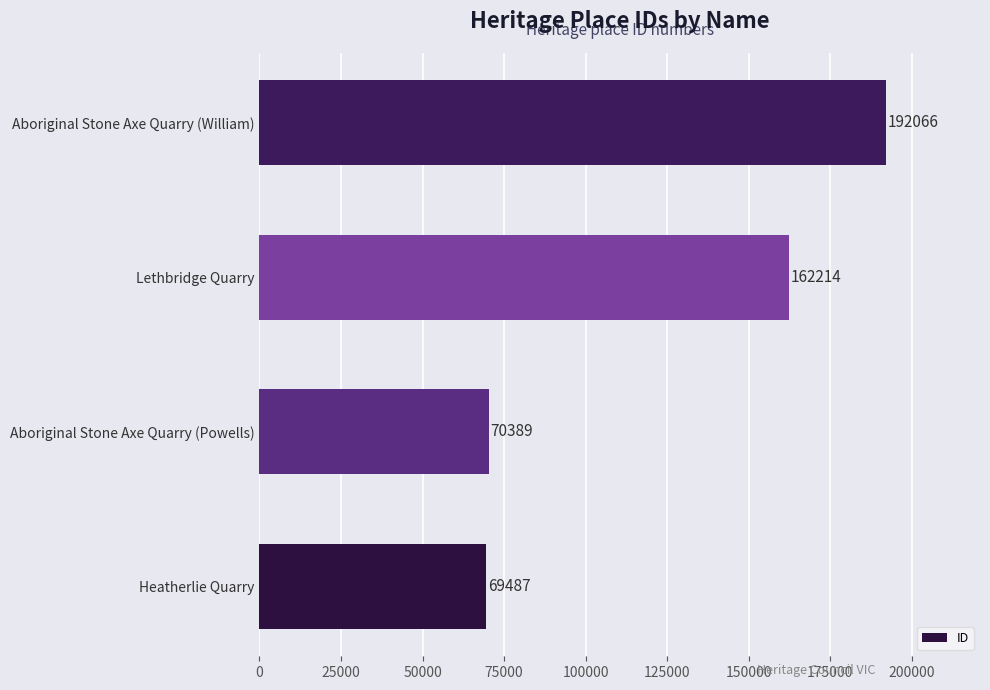

How many values are below 162214?

2